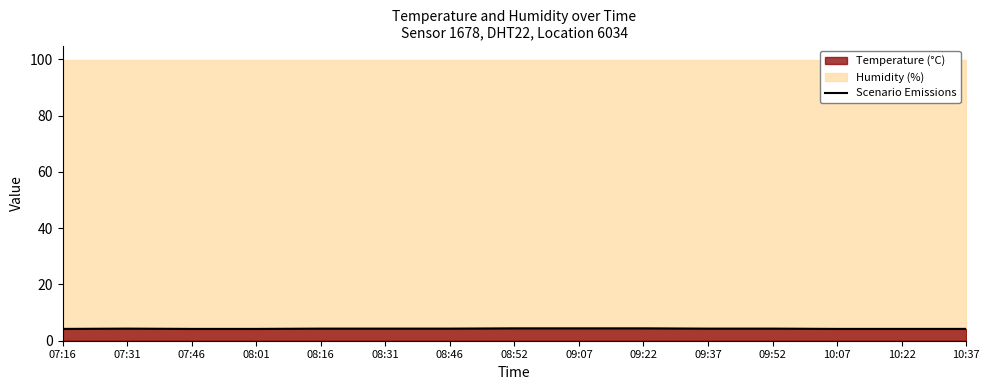

Read the value at 10:37.

4.2